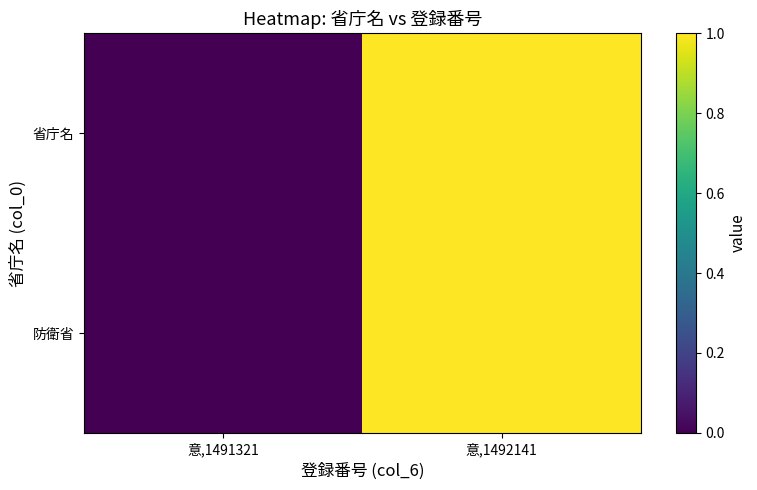

At which category is the sum across all series the highest?

意,1492141